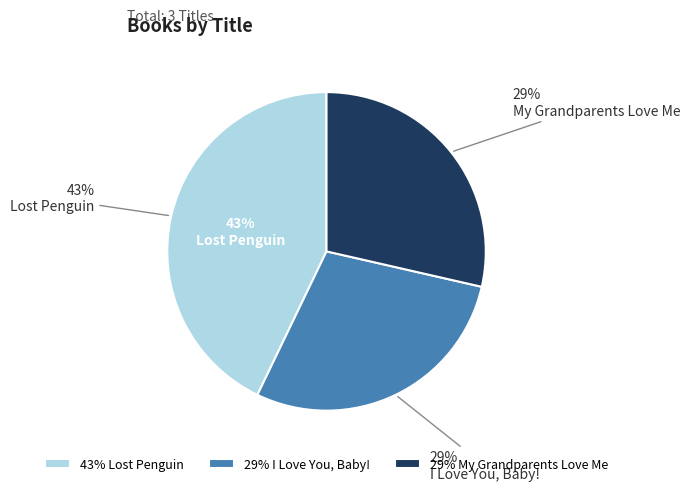

To the nearest percent, what portion does I Love You, Baby! represent?

29%